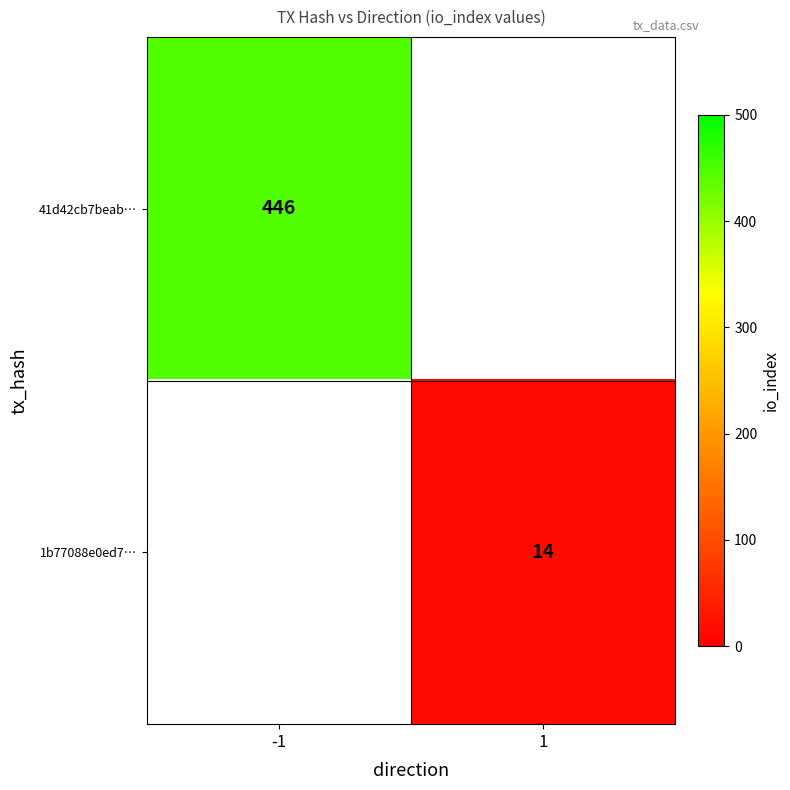

Is it true that 41d42cb7beab… equals 446 at -1?

True